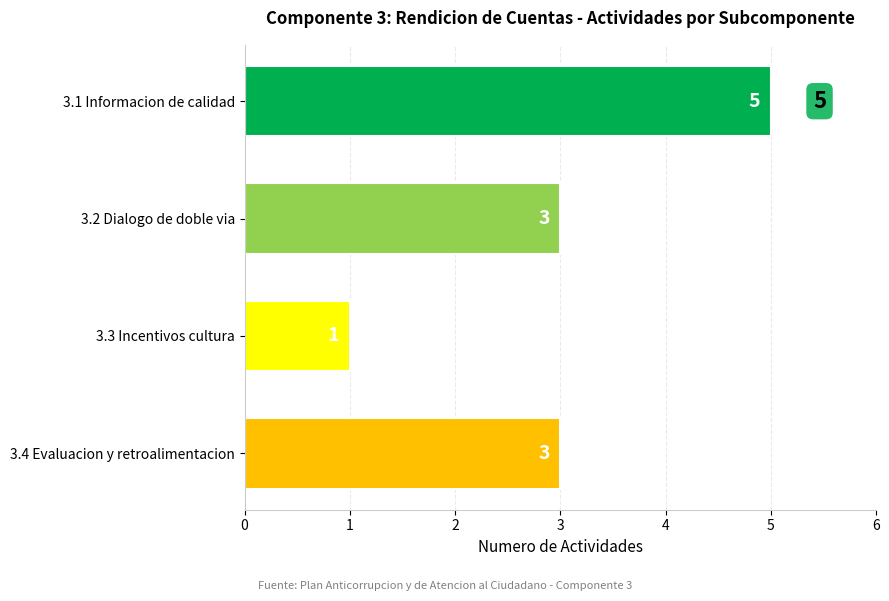

Approximately how many times larger is the value at 3.4 Evaluacion y retroalimentacion compared to 3.2 Dialogo de doble via?

1.0